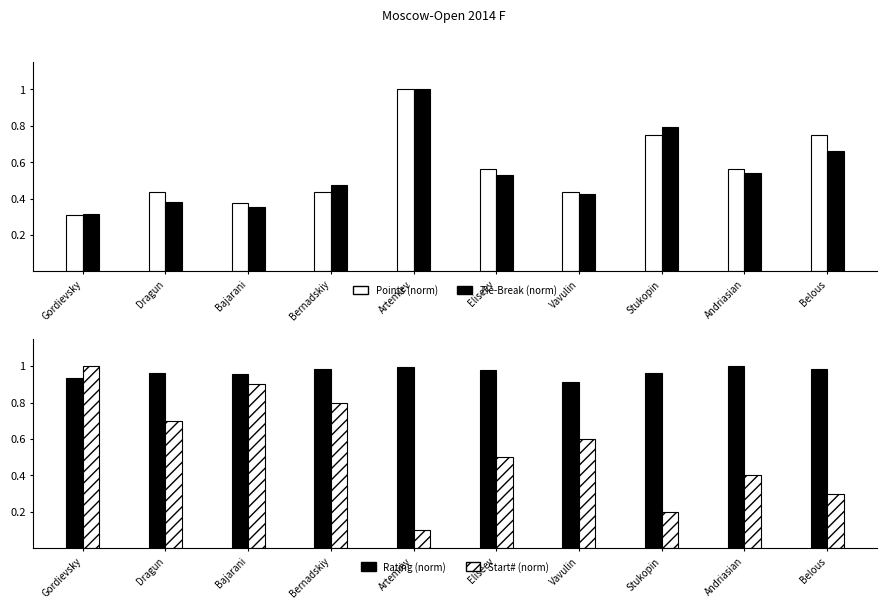

What is the value of the Start# (norm) bar at the 9th from the left?

0.4